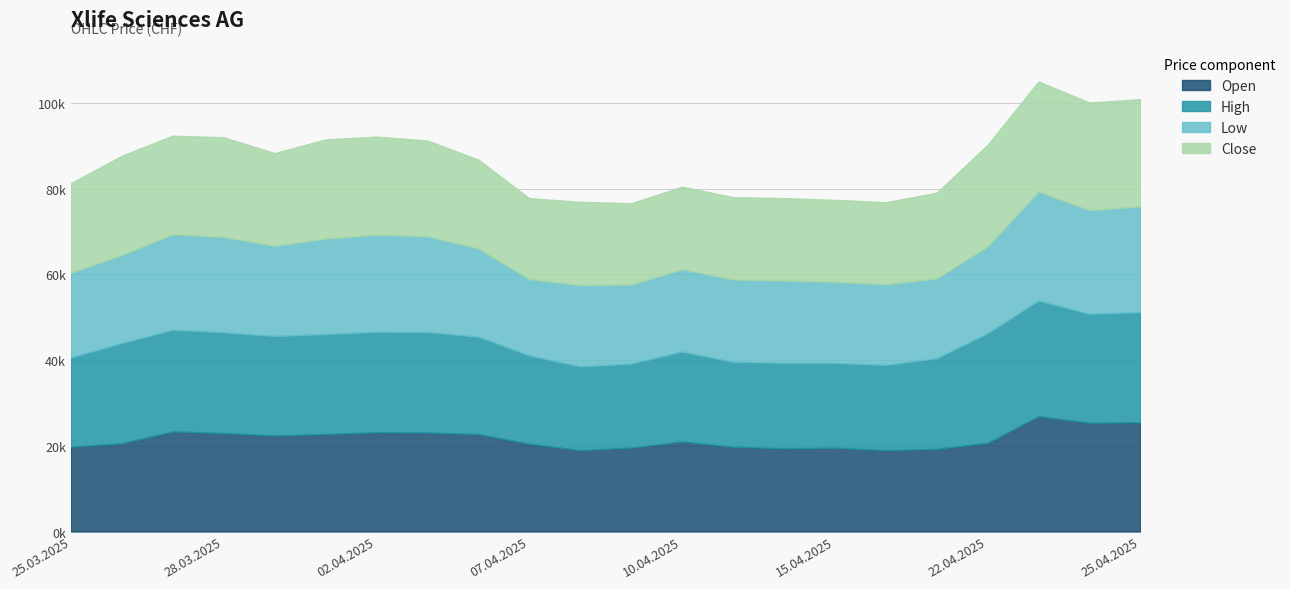

Reading right to left, list all the values displayed in this chart.

Open: 25485	25369	26891	20675	19292	18975	19552	19397	19790	20988	19580	18972	20487	22720	23087	23155	22740	22388	22980	23335	20592	19763
High: 25689	25407	26967	25577	21123	19874	19752	19954	19790	20997	19580	19525	20580	22720	23423	23417	23300	23210	23481	23714	23372	20857
Low: 24691	24160	25458	20220	18629	18827	18951	19206	19197	19220	18434	18972	17801	20573	22342	22666	22279	21043	22250	22309	20513	19763
Close: 24977	25119	25657	23717	19971	19128	19107	19206	19215	19220	18964	19426	18883	20735	22342	22872	23133	21621	23238	22973	23160	20848